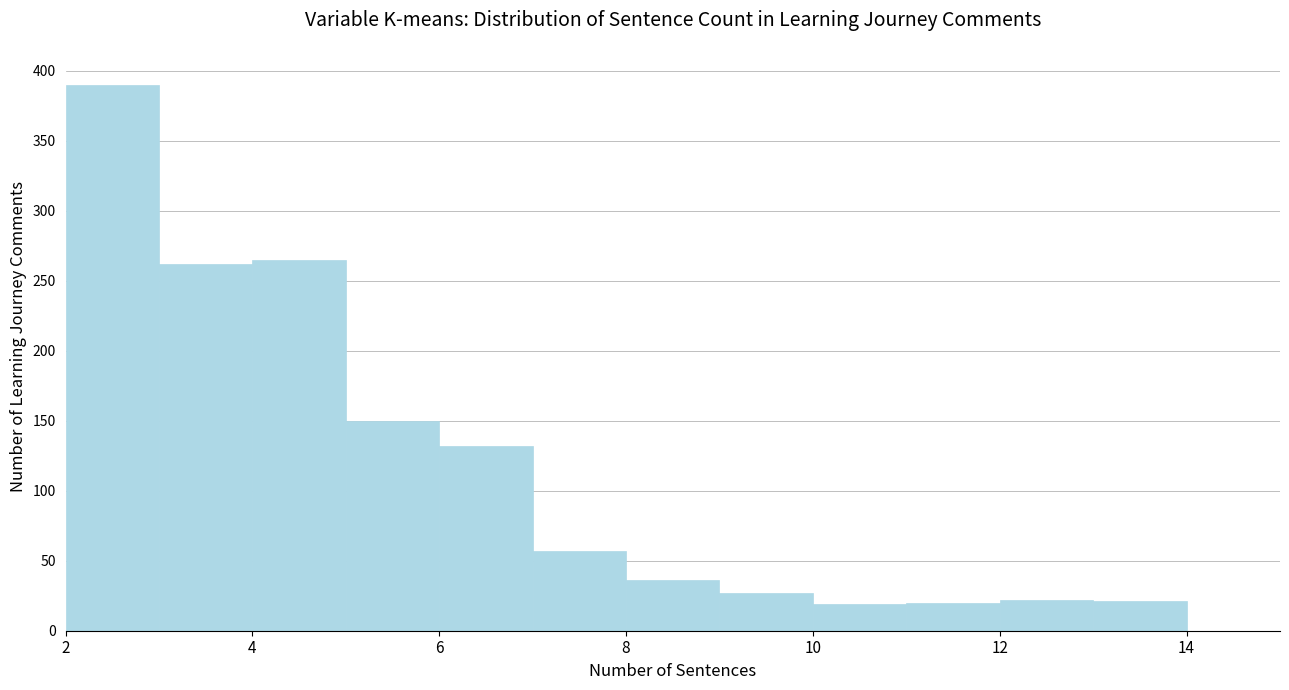

Over which range of the x-axis is the bar tallest?

2 to 3